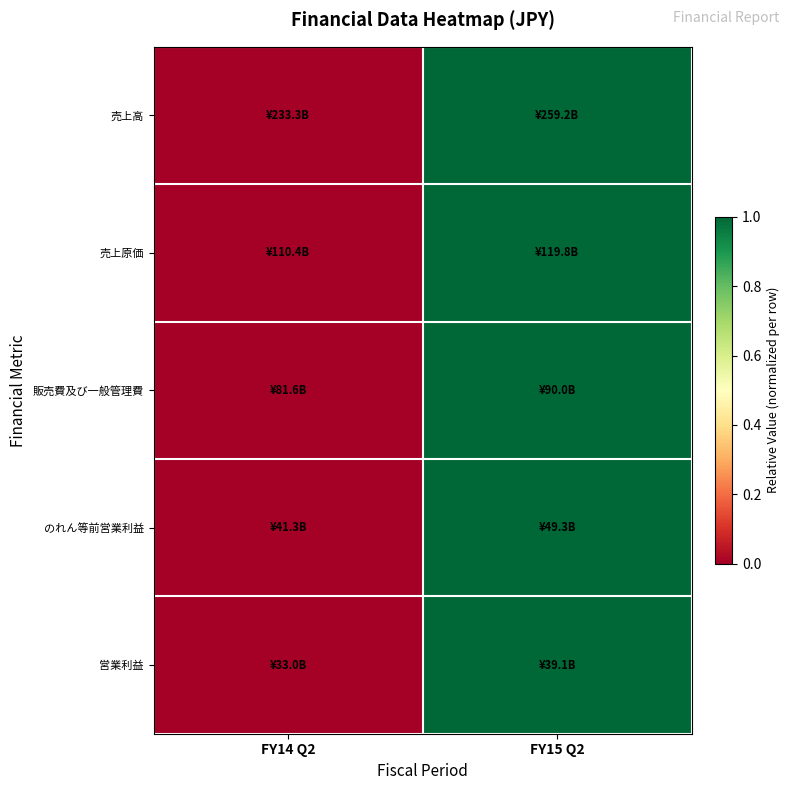

What is the maximum value shown in the chart?

1